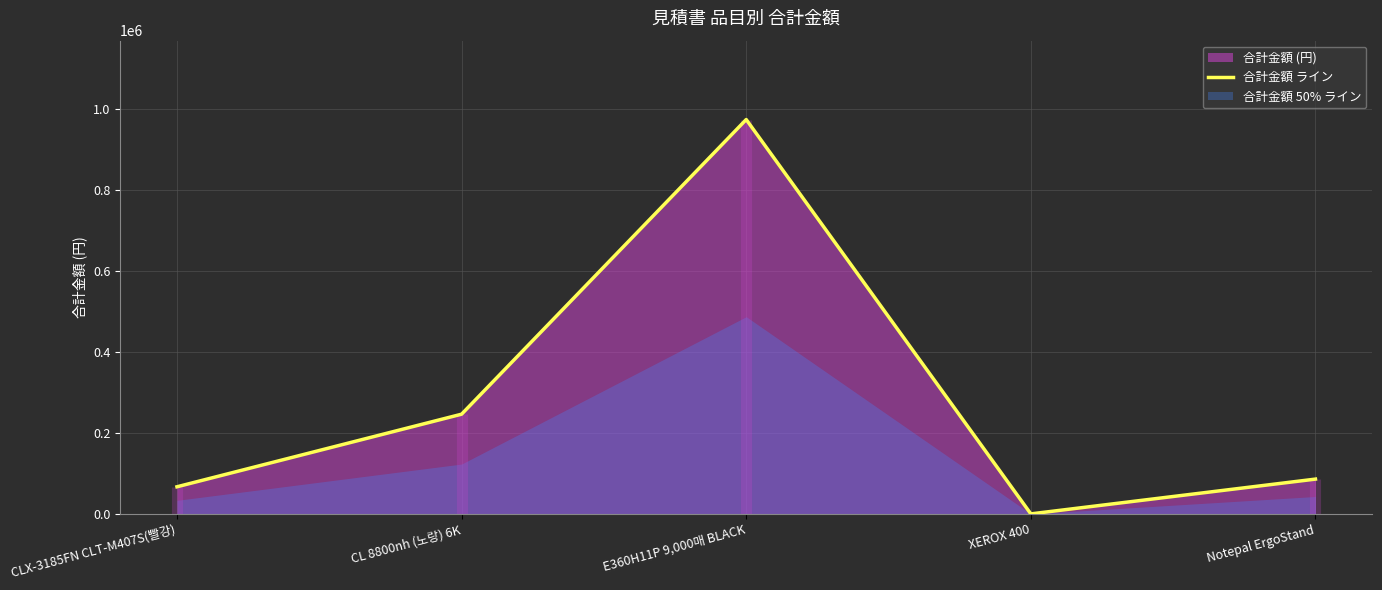

At which label does the data first exceed 86000?

CL 8800nh (노랑) 6K